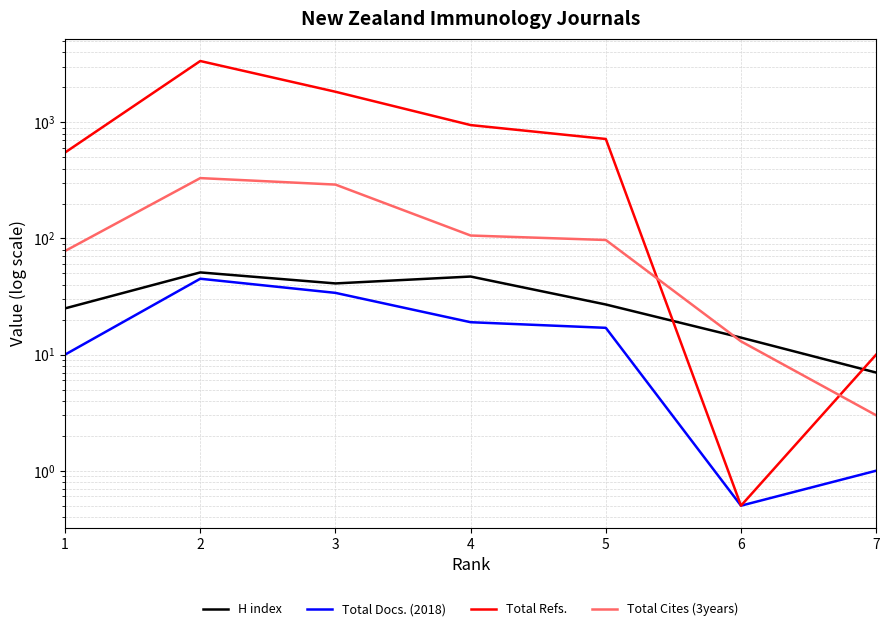

At which label is Total Refs. closest to 1686?

3